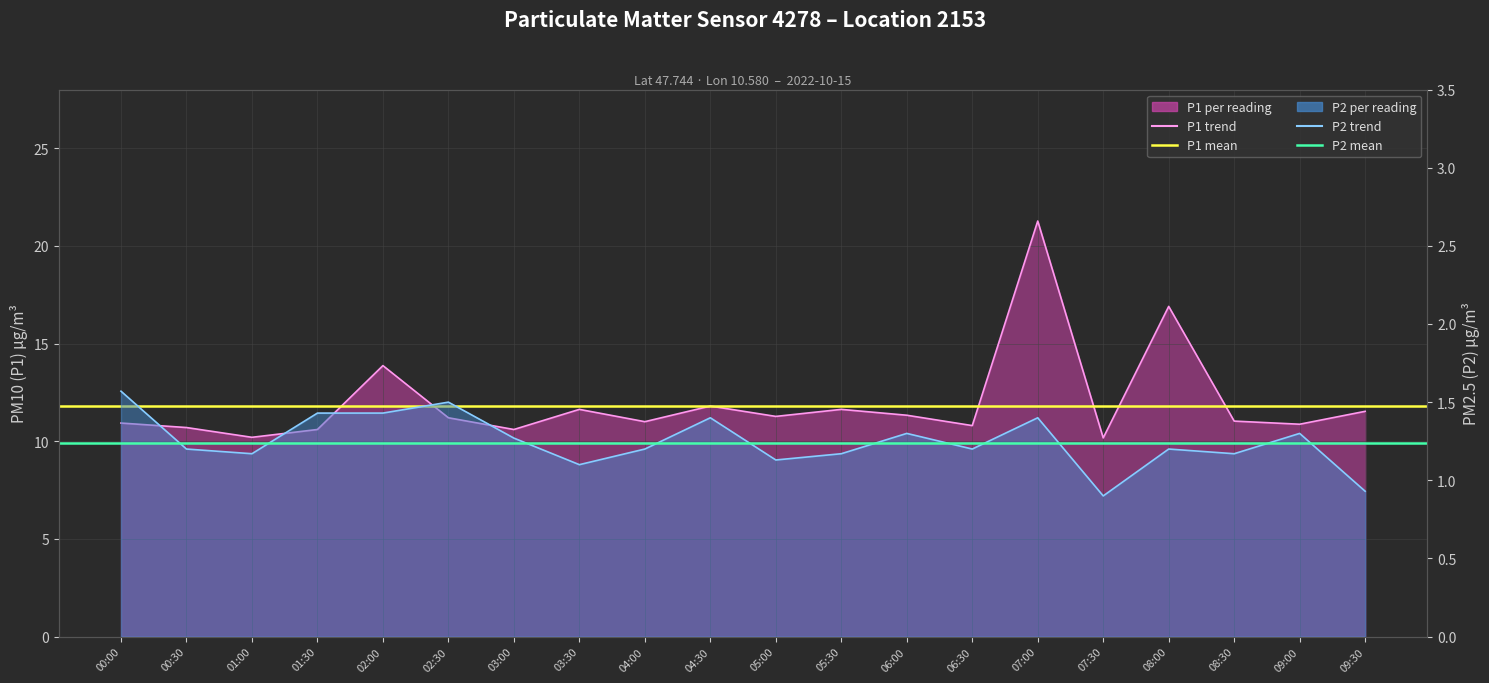

At which category is the sum across all series the highest?

07:00